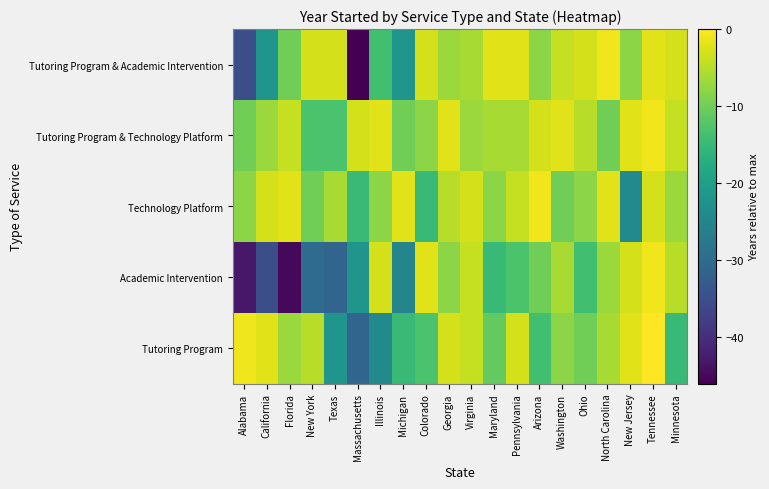

Reading left to right, what are all the values shown in this chart?

Tutoring Program: Alabama=-1	California=-2	Florida=-7	New York=-5	Texas=-22	Massachusetts=-31	Illinois=-24	Michigan=-15	Colorado=-13	Georgia=-3	Virginia=-4	Maryland=-11	Pennsylvania=-3	Arizona=-14	Washington=-8	Ohio=-10	North Carolina=-6	New Jersey=-2	Tennessee=0	Minnesota=-15
Academic Intervention: Alabama=-43	California=-35	Florida=-45	New York=-30	Texas=-31	Massachusetts=-22	Illinois=-3	Michigan=-25	Colorado=-2	Georgia=-8	Virginia=-4	Maryland=-15	Pennsylvania=-13	Arizona=-10	Washington=-6	Ohio=-14	North Carolina=-7	New Jersey=-3	Tennessee=-1	Minnesota=-5
Technology Platform: Alabama=-8	California=-3	Florida=-2	New York=-10	Texas=-6	Massachusetts=-15	Illinois=-8	Michigan=-2	Colorado=-15	Georgia=-5	Virginia=-3	Maryland=-8	Pennsylvania=-4	Arizona=-1	Washington=-10	Ohio=-8	North Carolina=-2	New Jersey=-24	Tennessee=-3	Minnesota=-7
Tutoring Program & Technology Platform: Alabama=-10	California=-7	Florida=-4	New York=-13	Texas=-13	Massachusetts=-3	Illinois=-2	Michigan=-10	Colorado=-8	Georgia=-2	Virginia=-7	Maryland=-6	Pennsylvania=-6	Arizona=-3	Washington=-2	Ohio=-5	North Carolina=-10	New Jersey=-2	Tennessee=-1	Minnesota=-4
Tutoring Program & Academic Intervention: Alabama=-35	California=-22	Florida=-10	New York=-3	Texas=-3	Massachusetts=-46	Illinois=-14	Michigan=-22	Colorado=-3	Georgia=-7	Virginia=-6	Maryland=-2	Pennsylvania=-2	Arizona=-8	Washington=-4	Ohio=-3	North Carolina=-1	New Jersey=-8	Tennessee=-2	Minnesota=-3